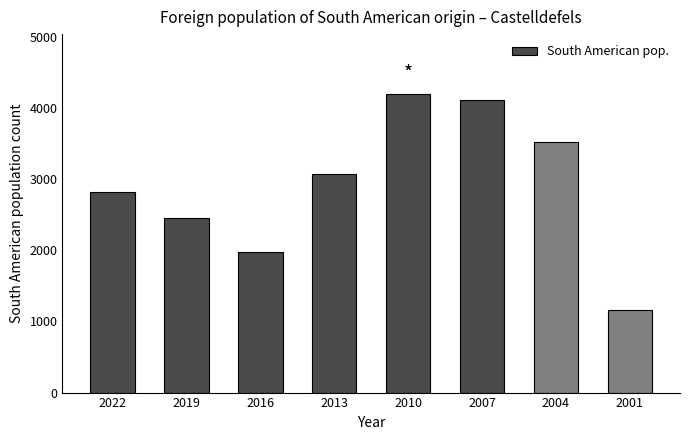

Reading left to right, extract all data points from this chart.

2818	2450	1974	3075	4196	4113	3517	1158